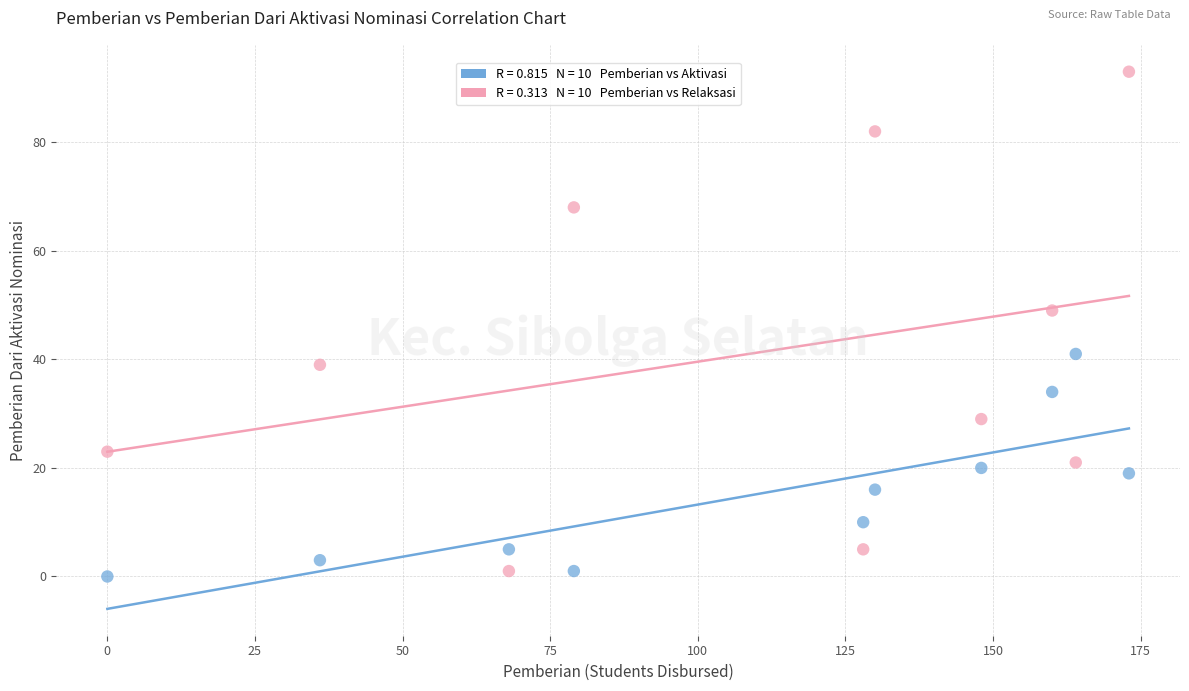

Across all data points, what is the range of X values (max minus min)?

173